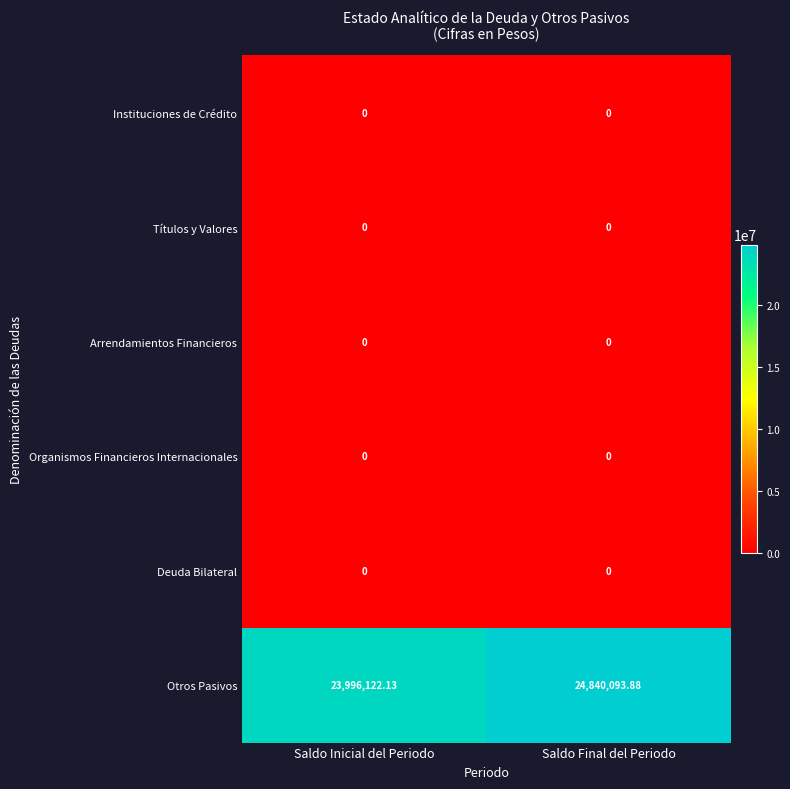

Which series has the largest range (max minus min)?

Otros Pasivos